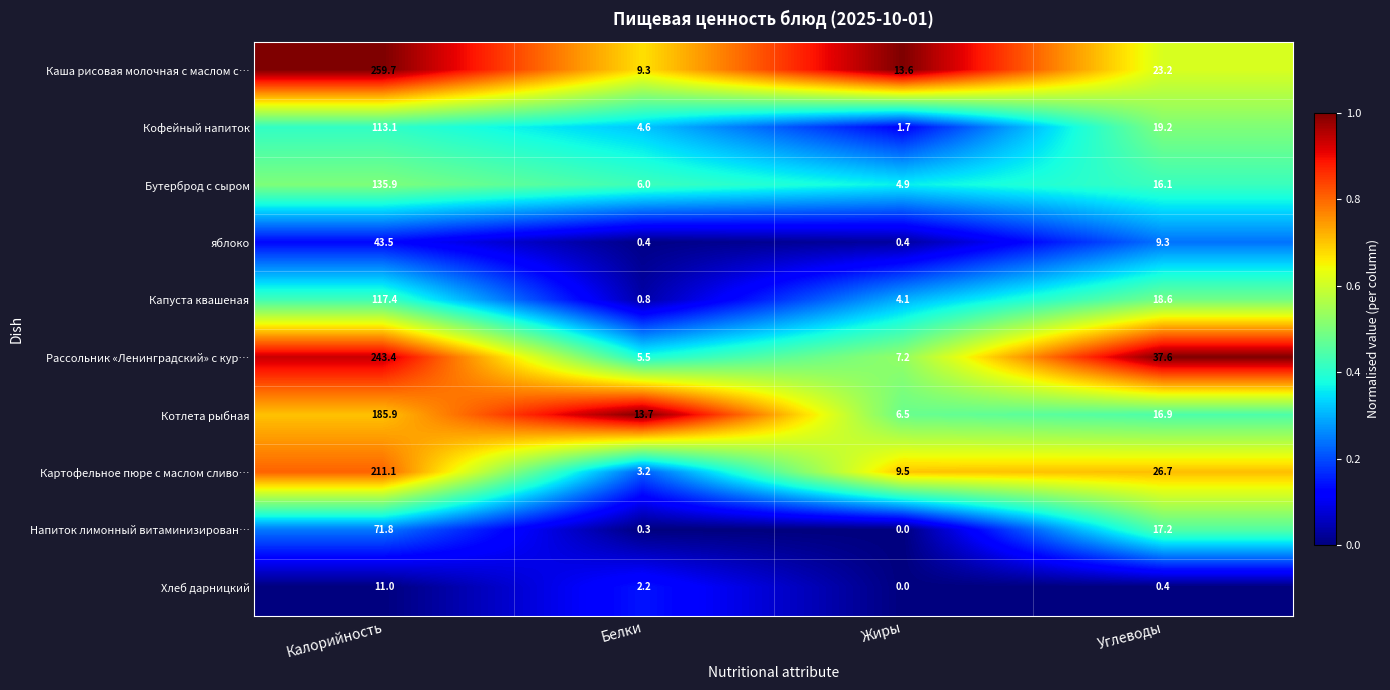

What is the average value of the Капуста квашеная series?

35.2